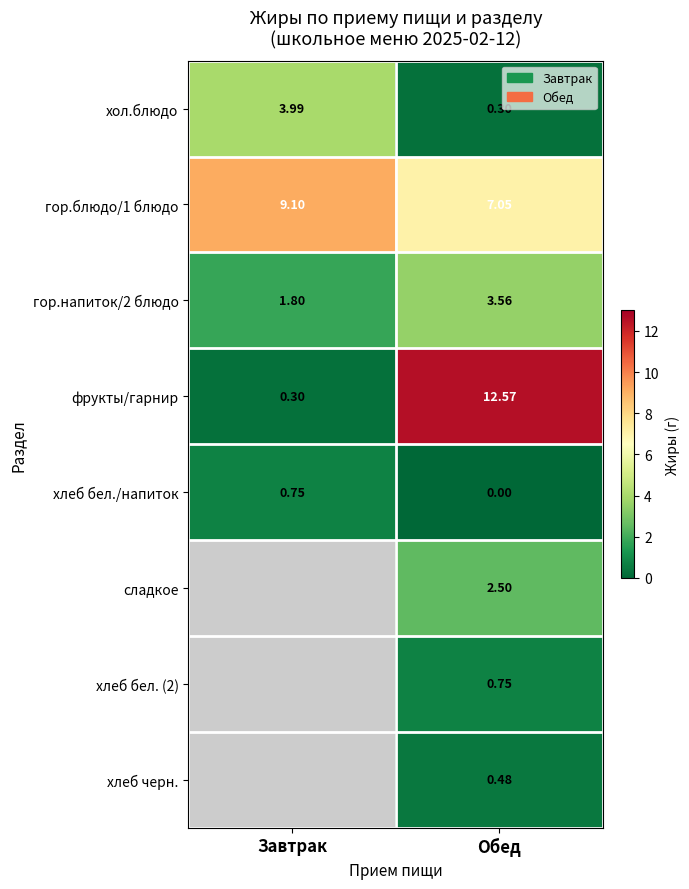

What is the difference between the maximum and minimum values in the фрукты/гарнир series?

12.3